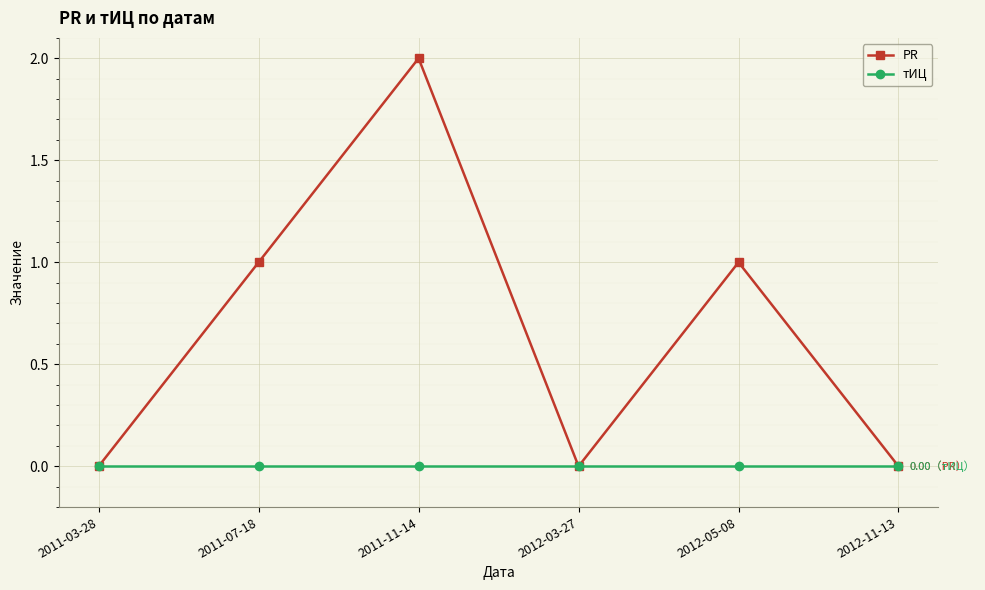

Reading right to left, what are all the values shown in this chart?

PR: 0	1	0	2	1	0
тИЦ: 0	0	0	0	0	0